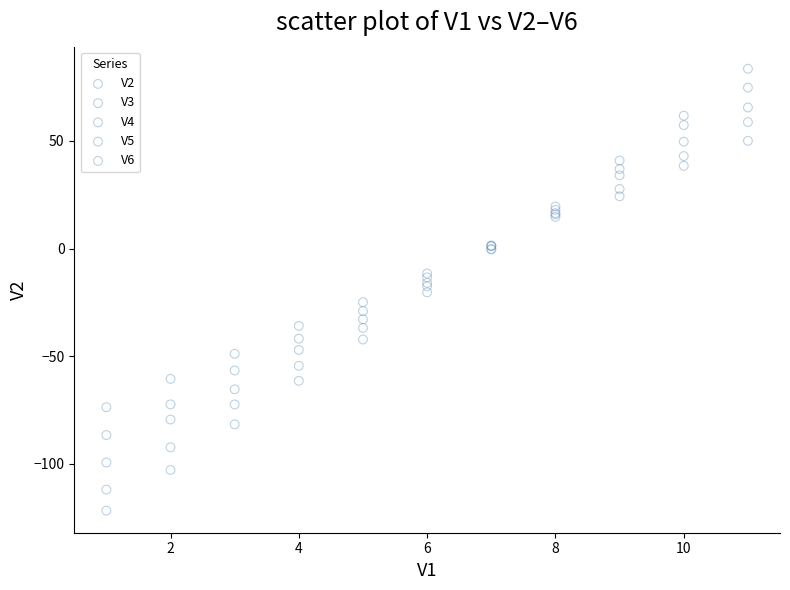

What is the X range (max minus min) for the scatter plot?

10.0